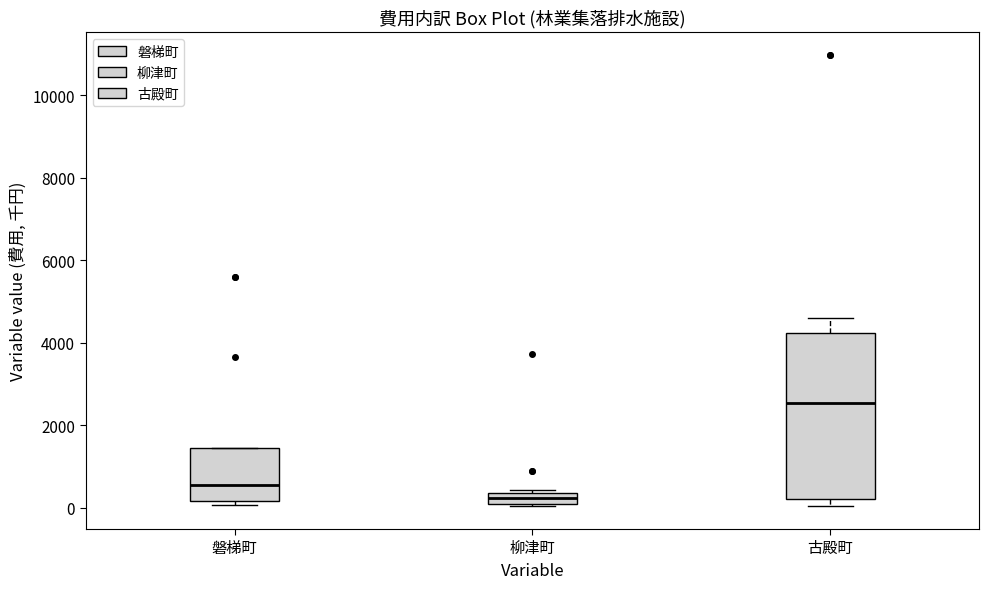

Which box's median line is the highest?

古殿町